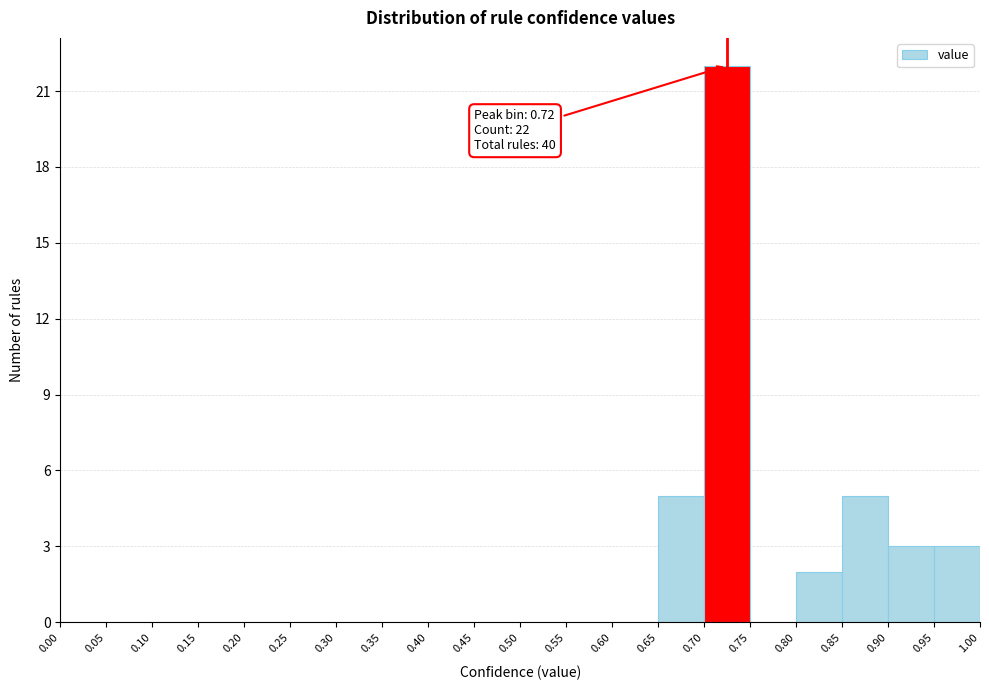

Which range on the x-axis has the tallest bar?

0.70 to 0.75